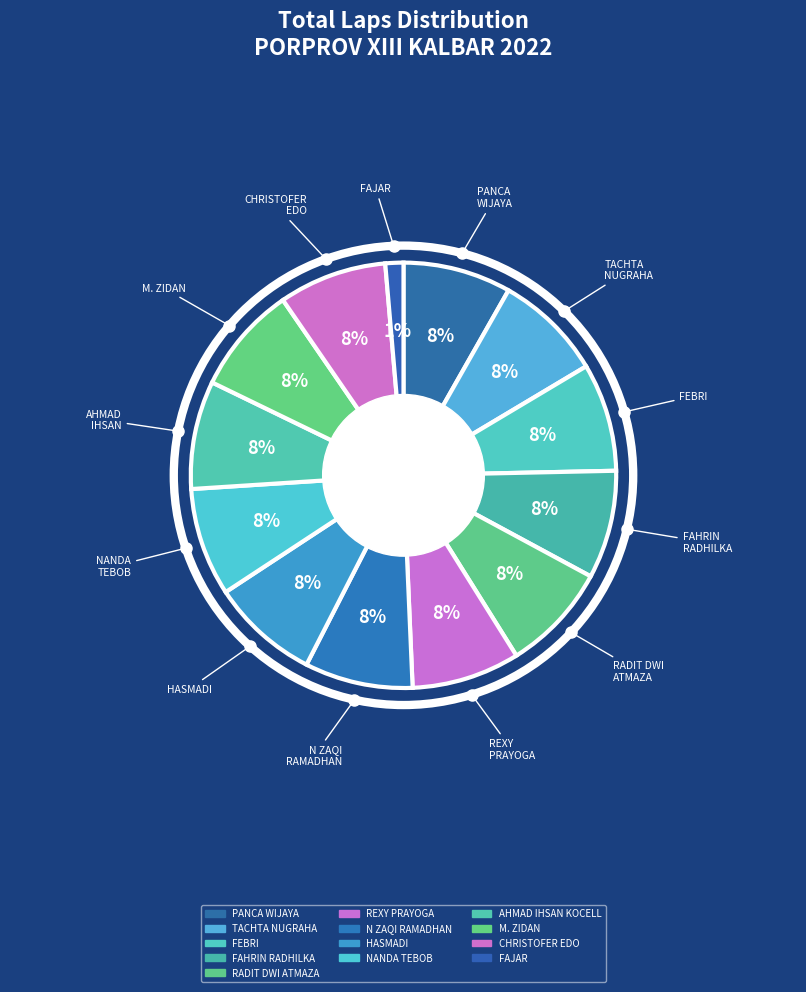

Combined, do AHMAD IHSAN KOCELL and N ZAQI RAMADHAN account for over 50%?

No